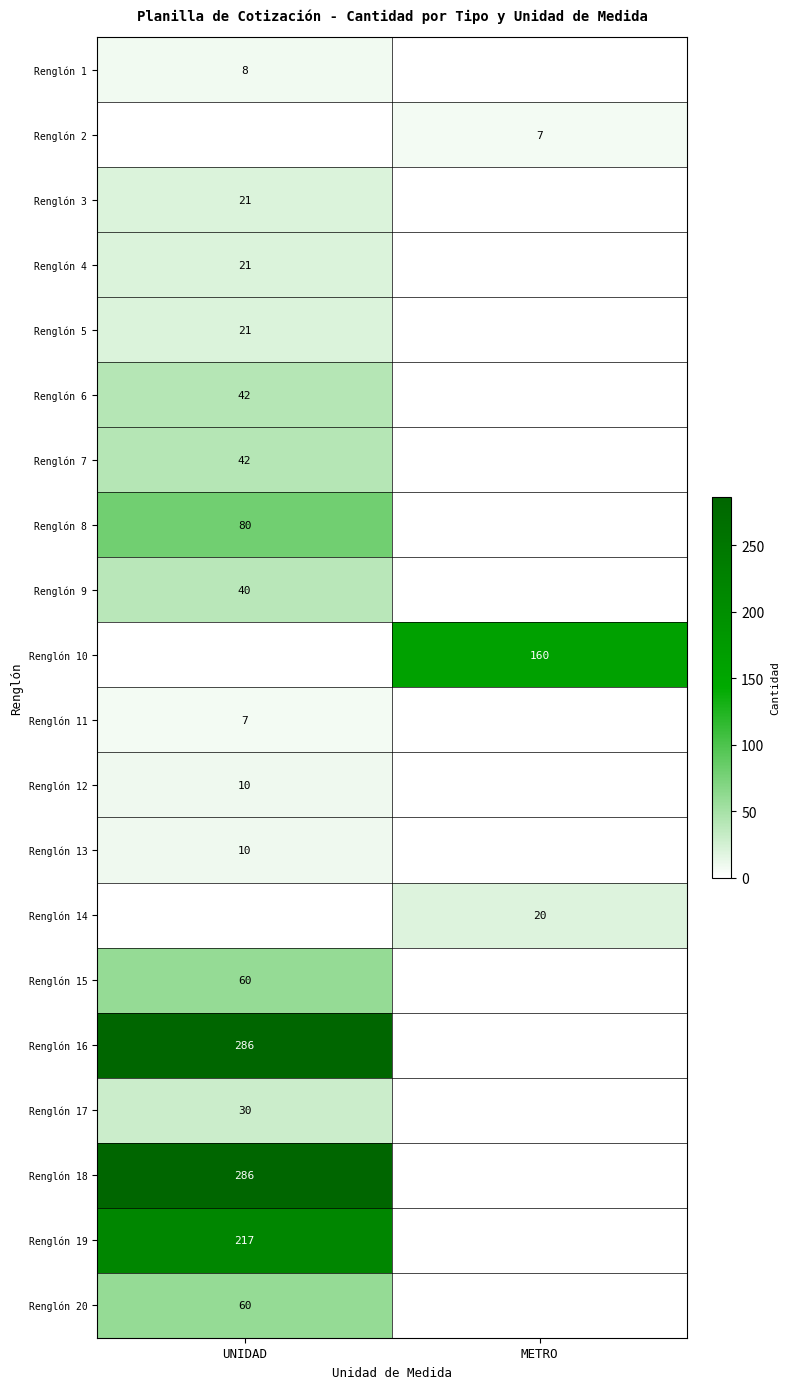

Is it true that Renglón 18 equals 286 at UNIDAD?

True